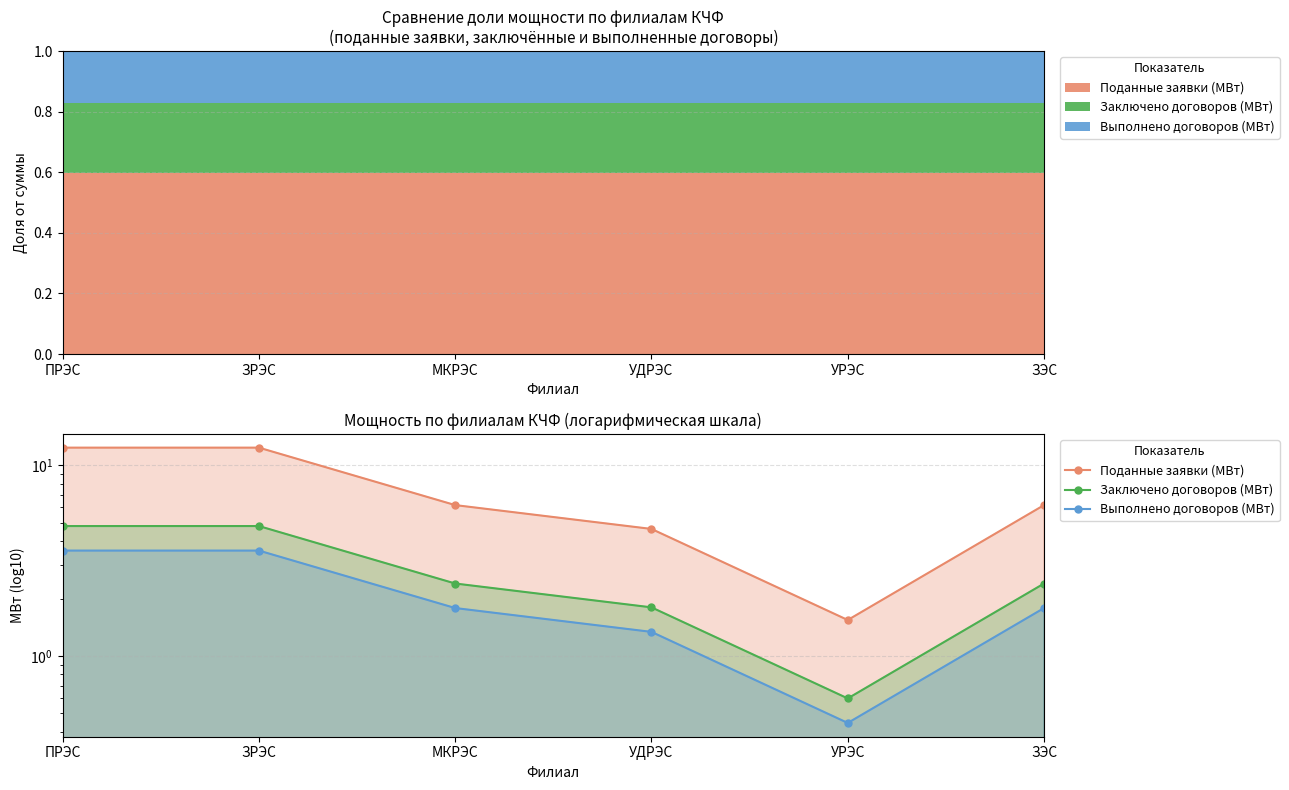

How many values in the Выполнено договоров (МВт) series are below 1?

1